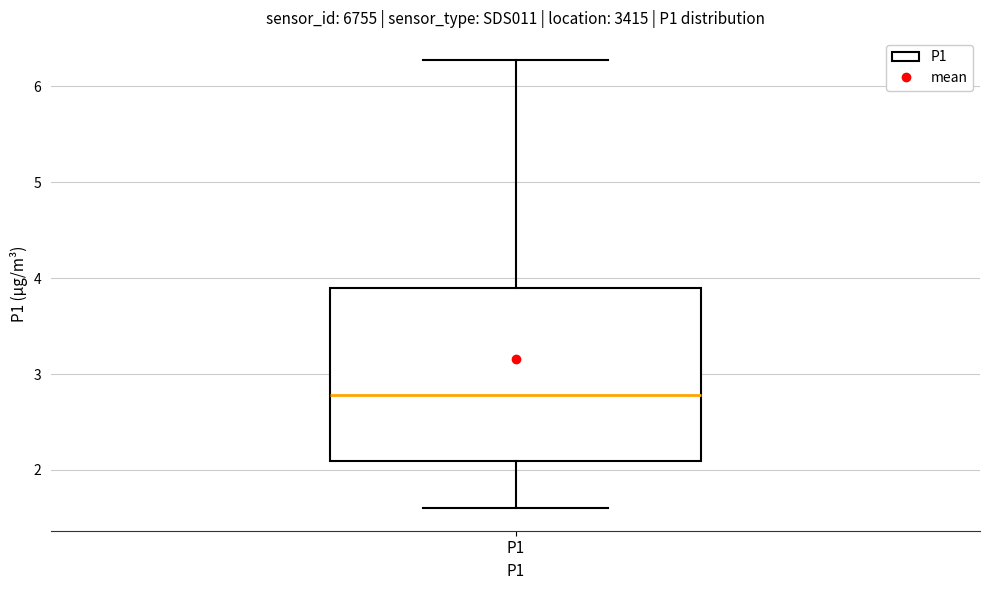

Transcribe this box plot: give where the median line is, the range the box spans, and where the two whiskers end, as read against the y-axis. The values are not printed on the chart, so give them approximately, as read against the axis.

median 2.8, box 2.1 to 3.9, whiskers 1.6 to 6.3